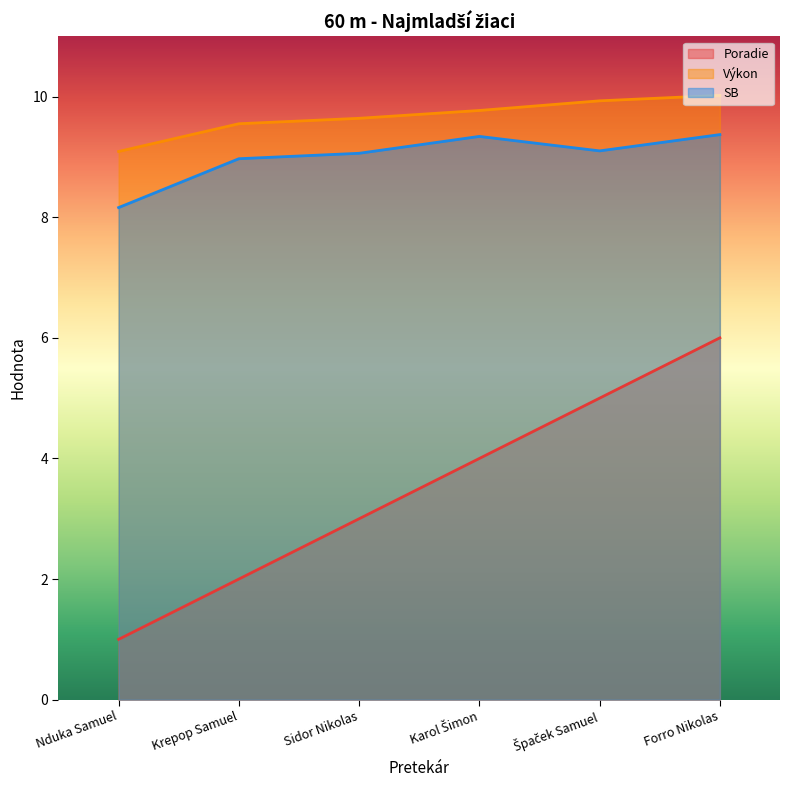

Which category has the lowest value across all series?

Nduka Samuel